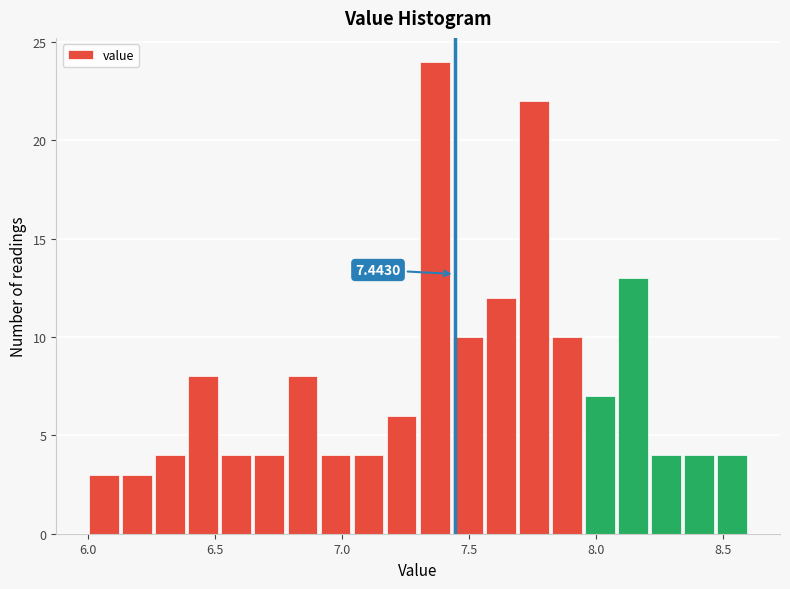

Around what value on the x-axis is the tallest bar? Give the approximate position of its centre, as read against the axis.

7.35